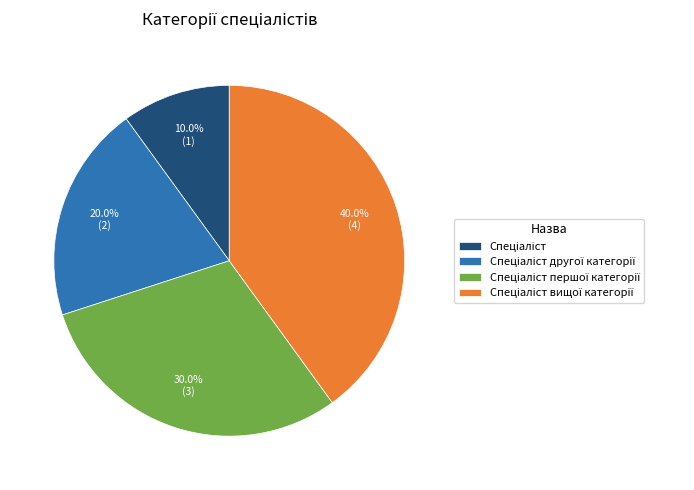

Is there any slice that represents more than half of the pie?

No